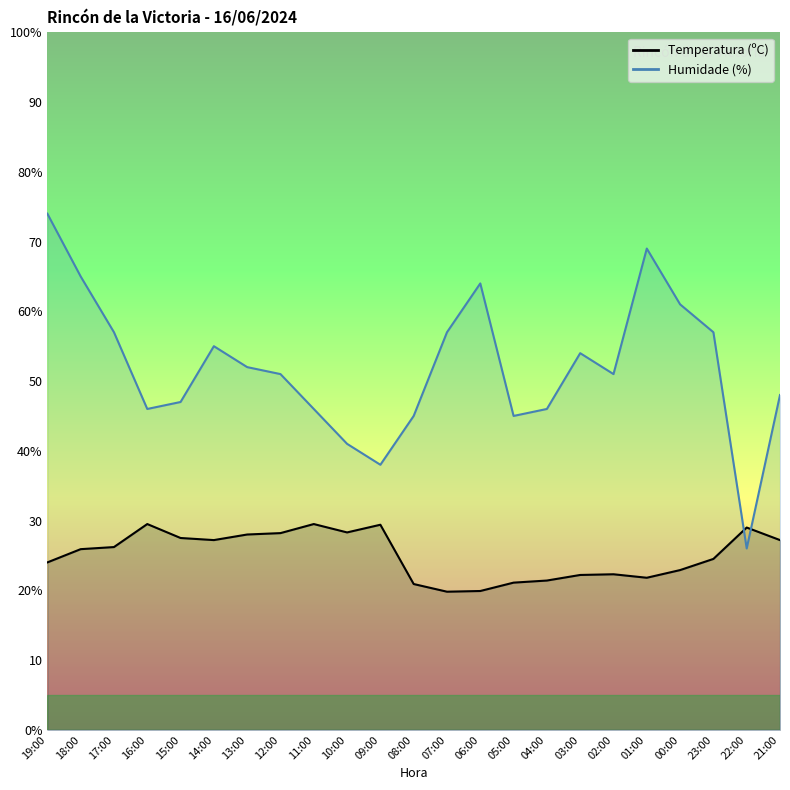

The value of Temperatura (ºC) at 04:00 is 21.4. True or false?

True